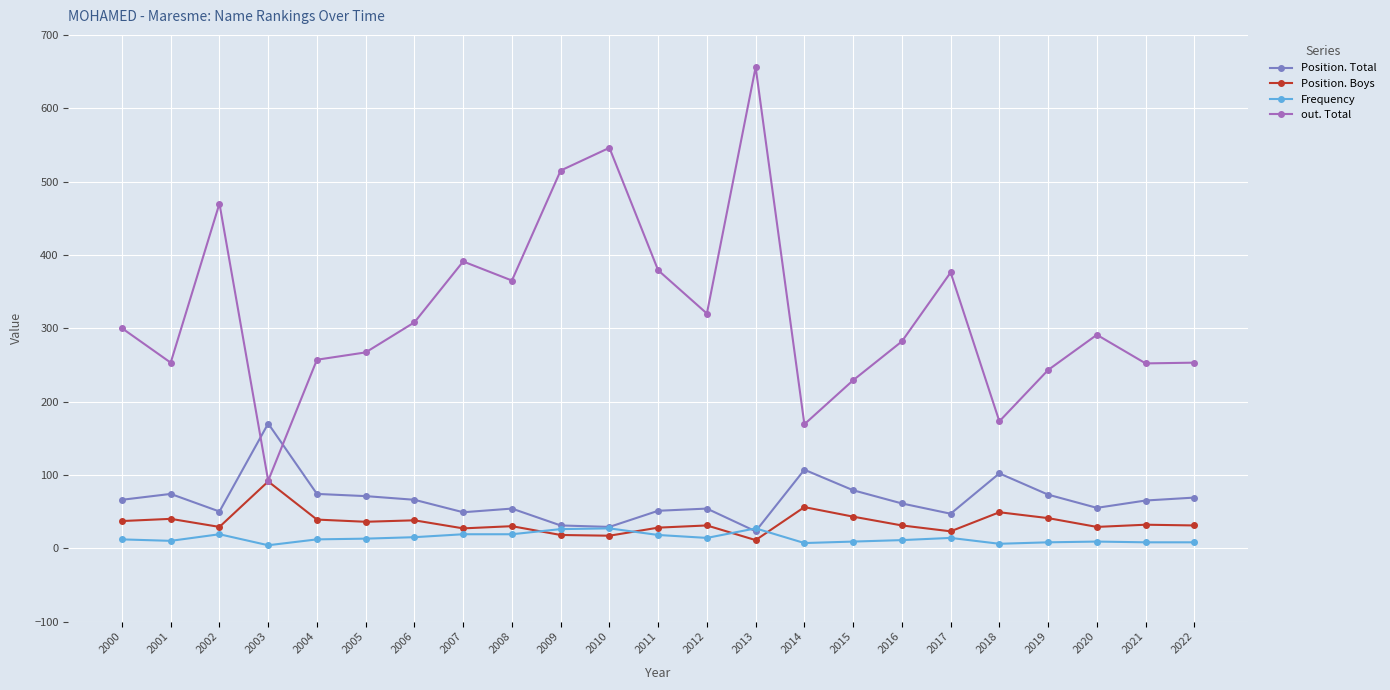

True or false: out. Total and Frequency cross at least once.

False